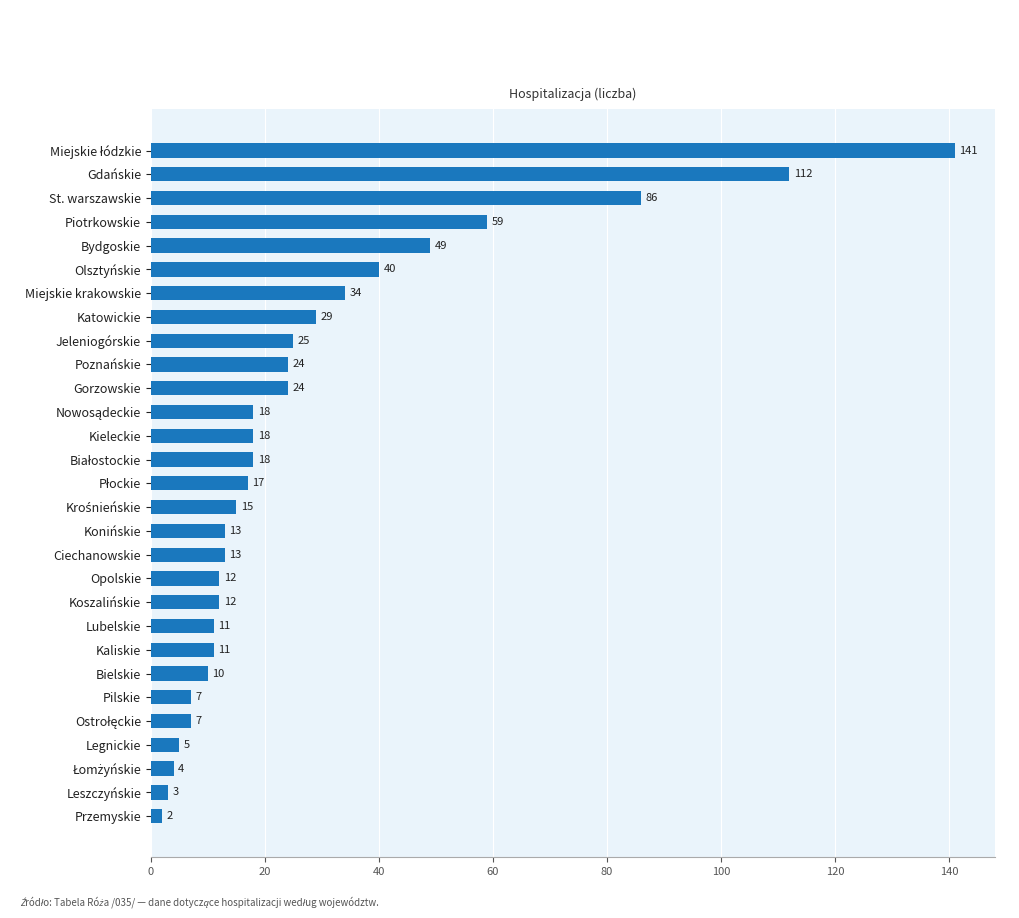

How many values are below 17?

14